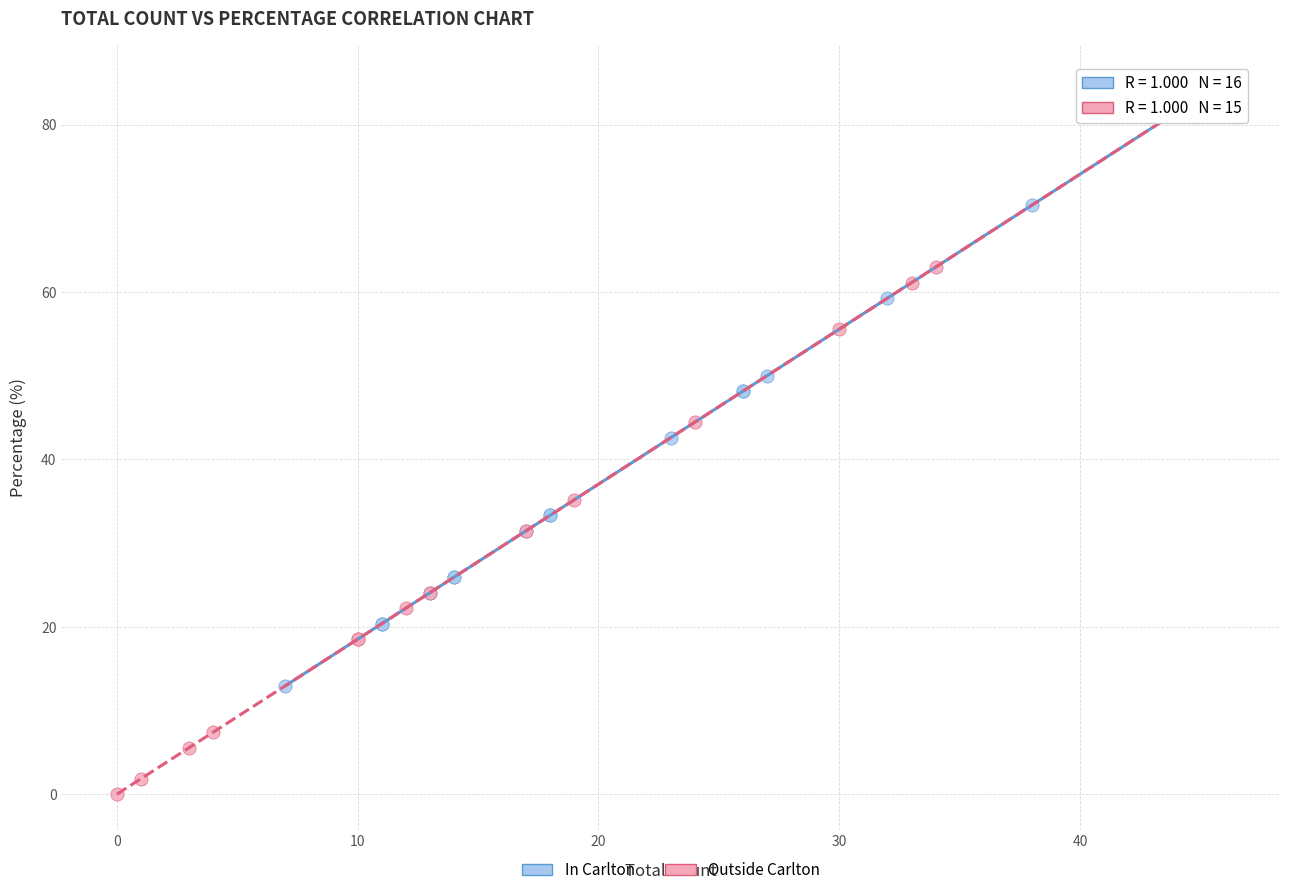

Which series contains the highest Y value?

Outside Carlton